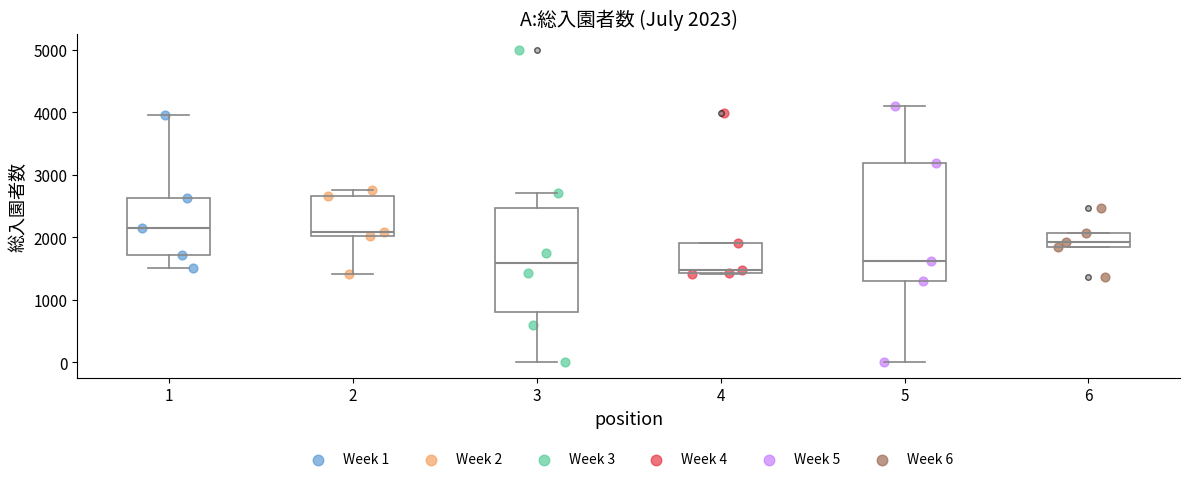

Which box is the tallest, from its lower edge to its upper edge?

5